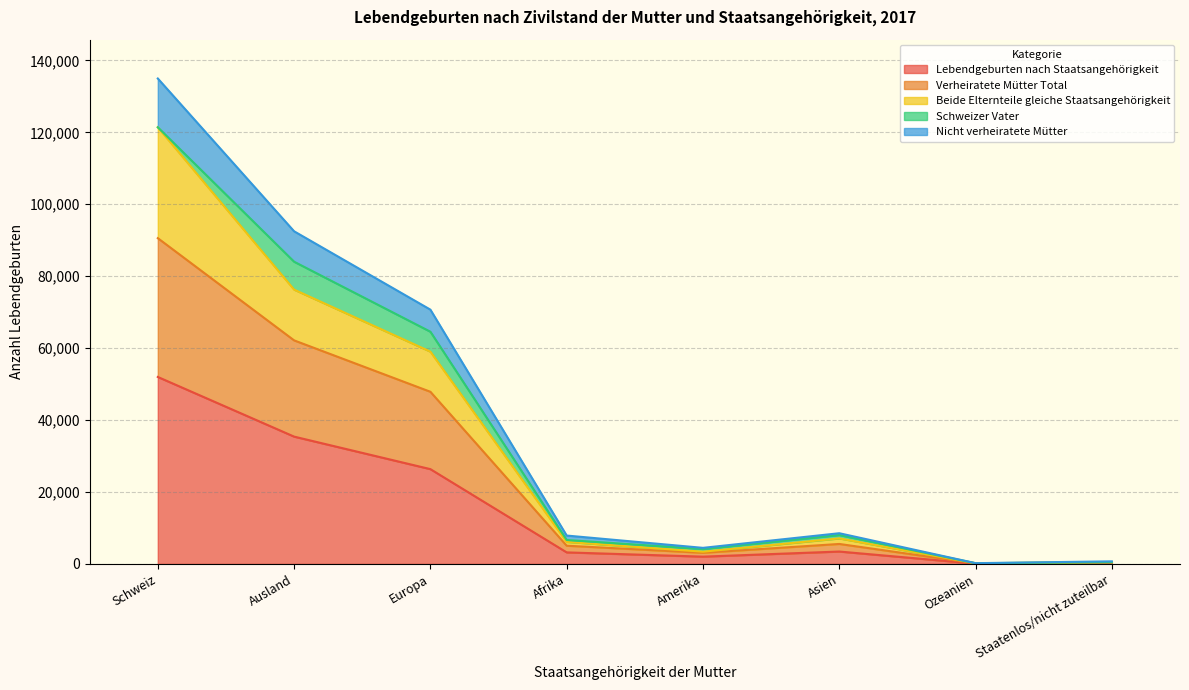

At which category is the sum across all series the highest?

Schweiz